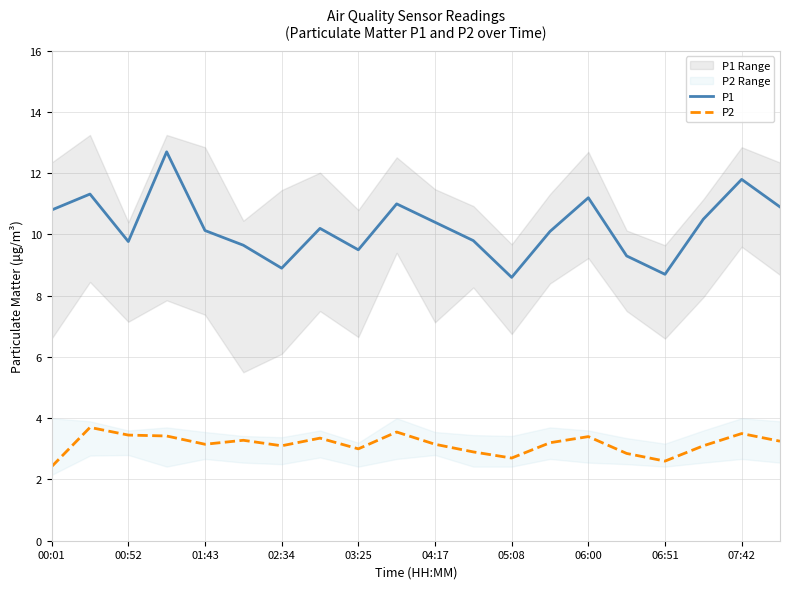

The value of P2 at 06:51 is 1.1. True or false?

False